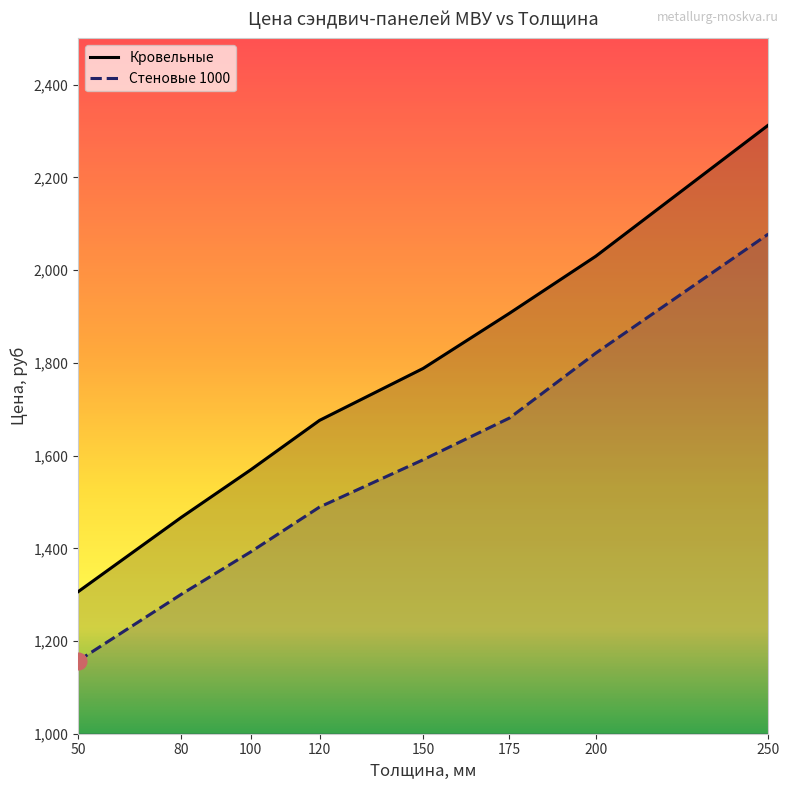

What value does the Кровельные series have at 175?

1907